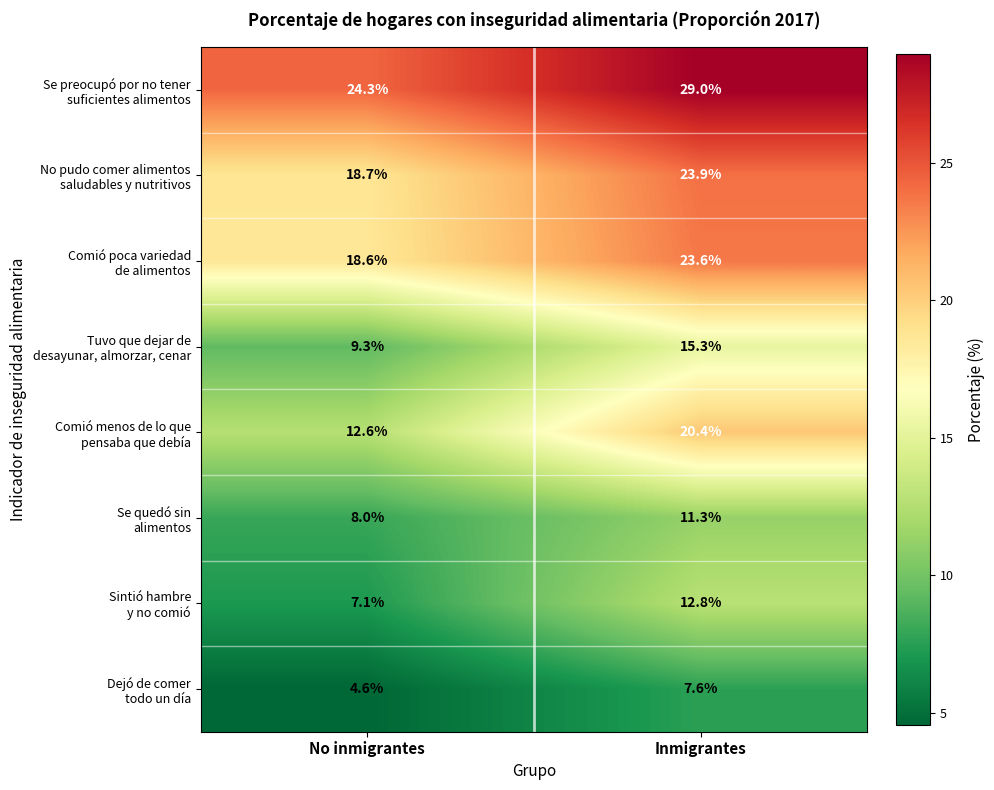

Which label corresponds to the largest value in the chart?

Inmigrantes